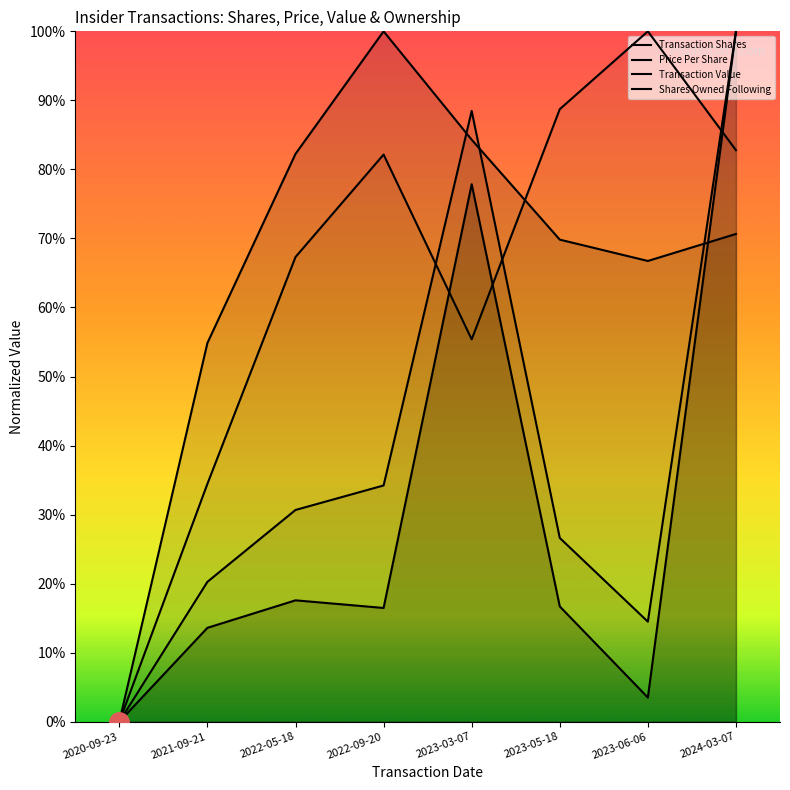

In transactionValue, how many points are lower than both neighbors (excluding endpoints)?

1